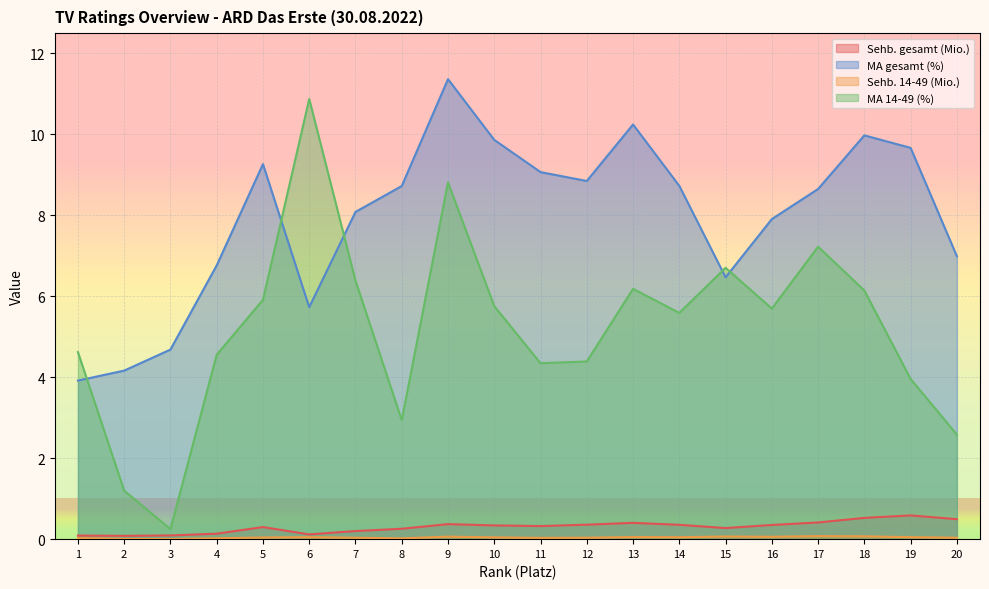

What is the approximate value of Sehb. gesamt (Mio.) at 10?

0.3